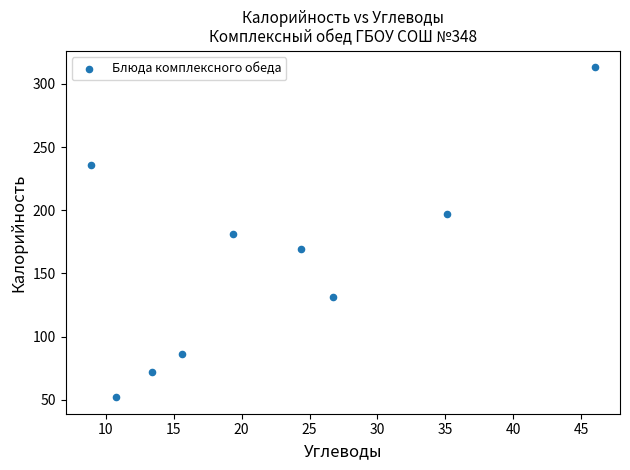

What is the range of Y values (max minus min)?

261